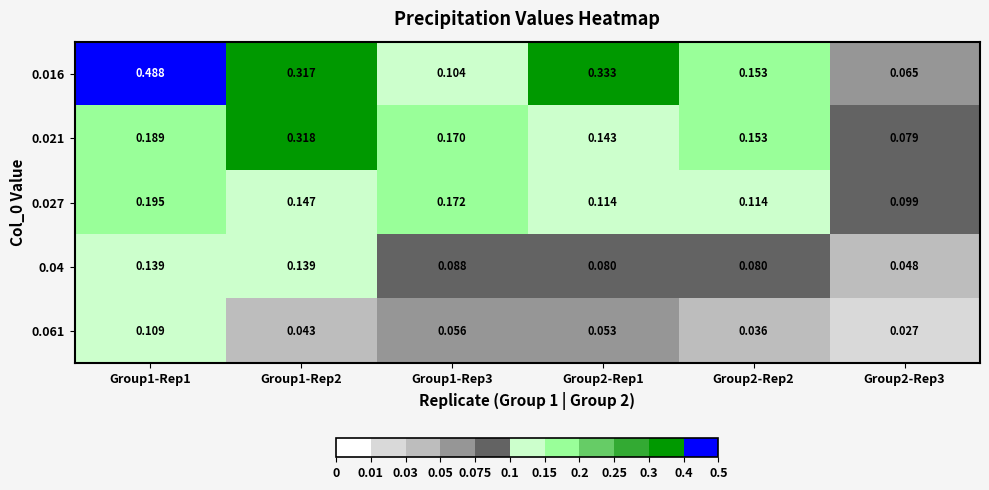

List the series in order of their overall mean, lowest first.

0.061, 0.04, 0.027, 0.021, 0.016